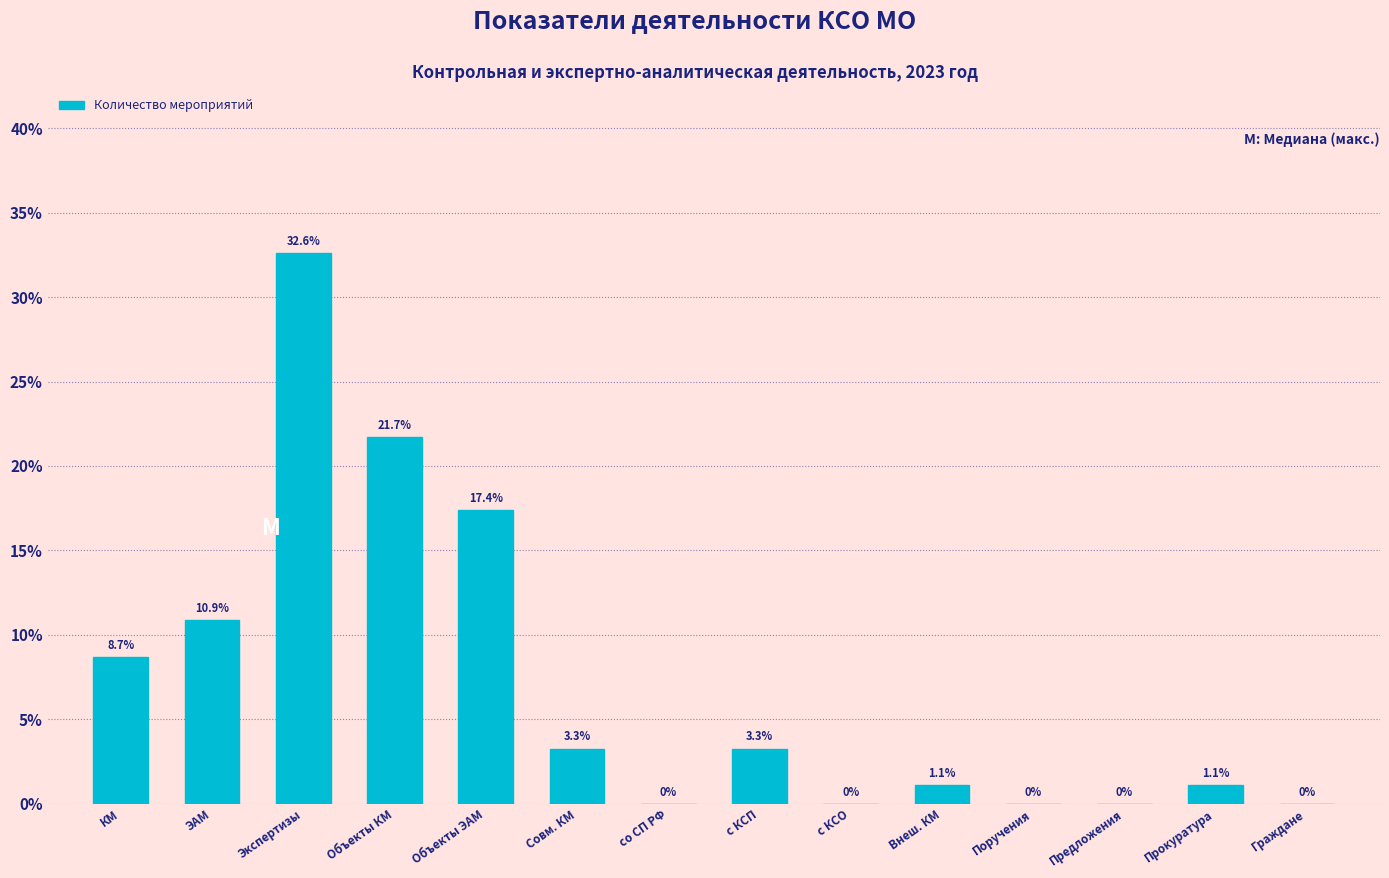

Reading right to left, transcribe all the data shown in this chart.

Граждане=0.0	Прокуратура=1.1	Предложения=0.0	Поручения=0.0	Внеш. КМ=1.1	с КСО=0.0	с КСП=3.3	со СП РФ=0.0	Совм. КМ=3.3	Объекты ЭАМ=17.4	Объекты КМ=21.7	Экспертизы=32.6	ЭАМ=10.9	КМ=8.7